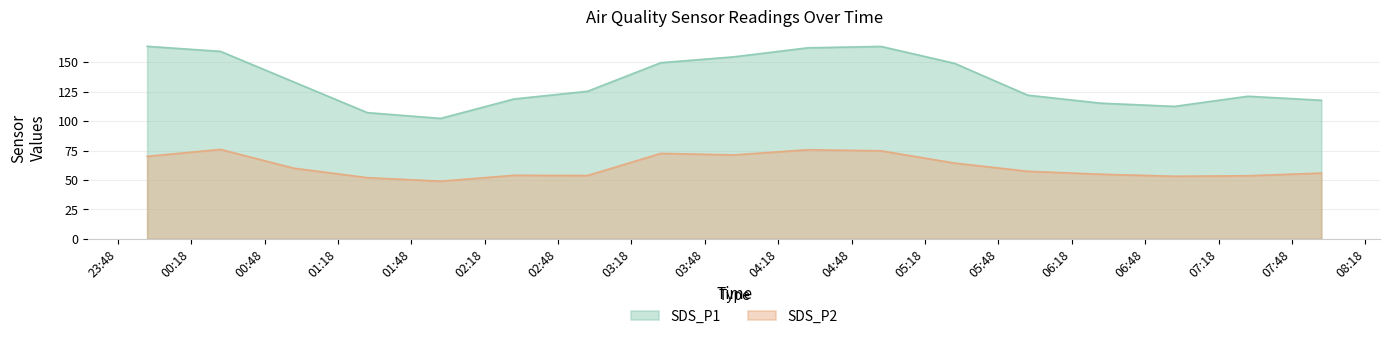

At which label does SDS_P2 first exceed 57?

2023/12/10 00:00